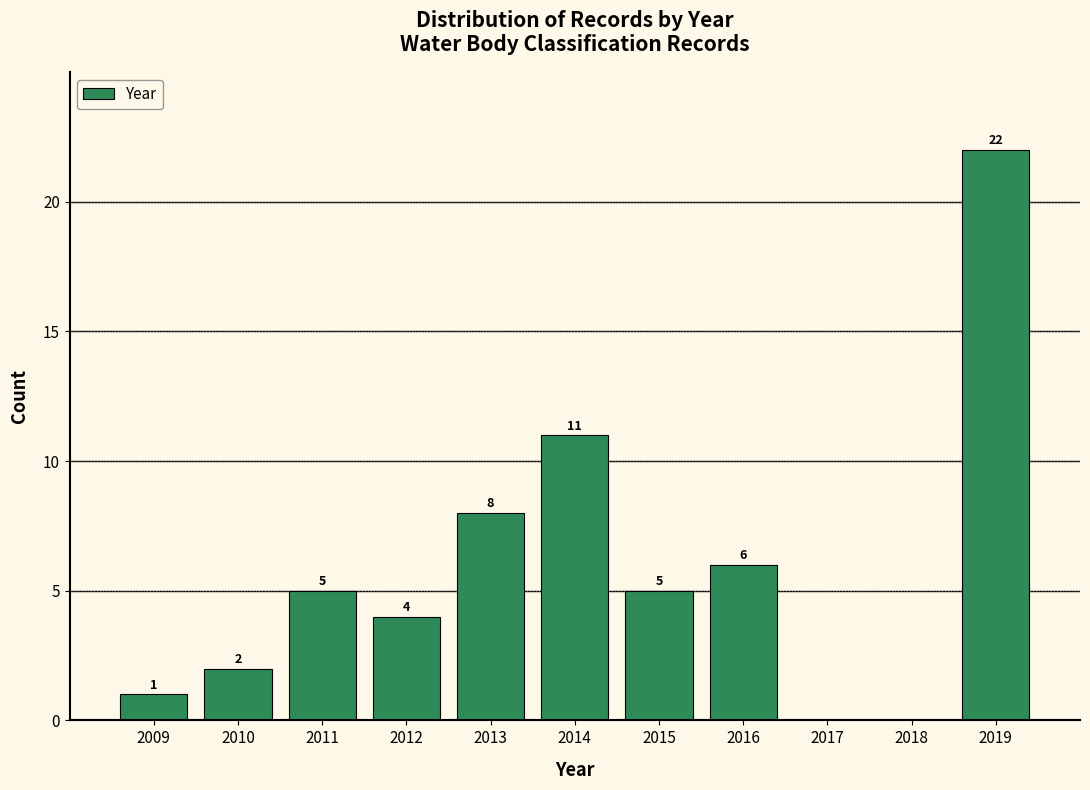

Which range on the x-axis has the tallest bar?

2018.5 to 2019.5